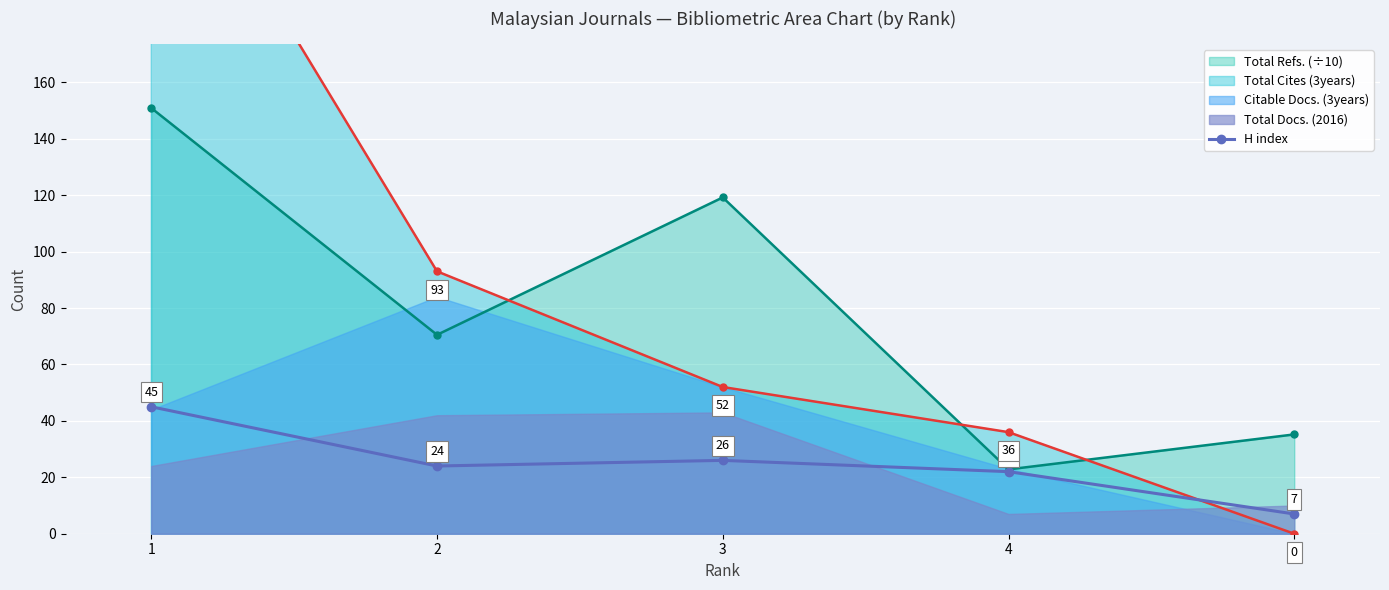

What is the sum of all values?

124